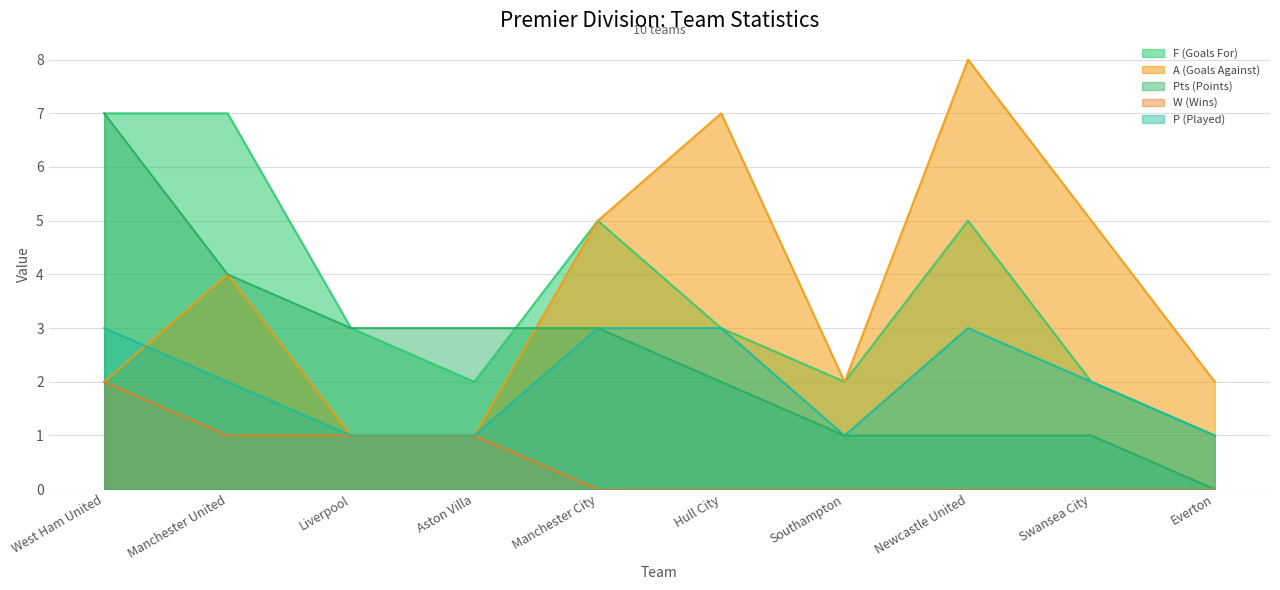

Is the value of Pts (Points) at Manchester City greater than the value of A (Goals Against) at West Ham United?

Yes